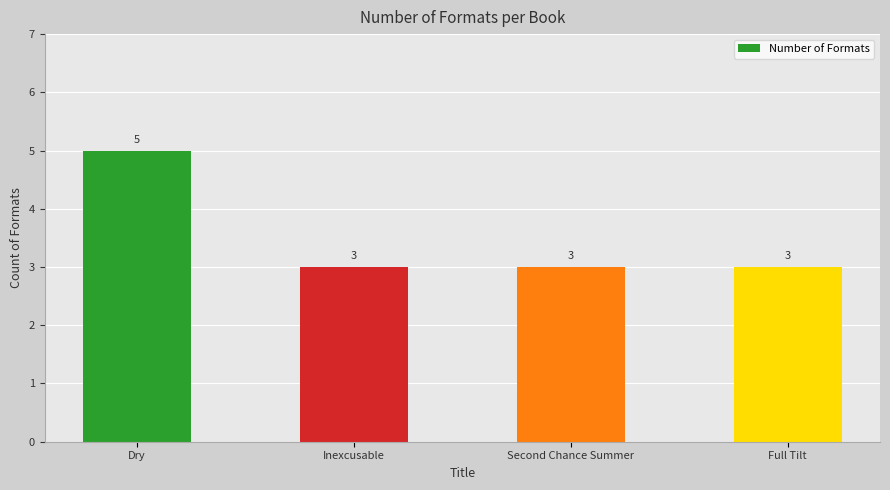

Is it true that the value at Second Chance Summer is 5?

False